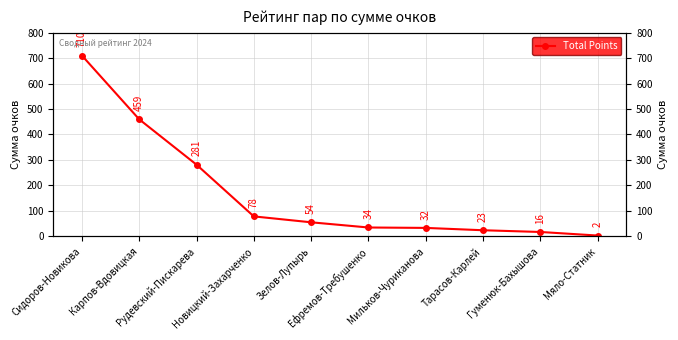

What is the value of the 4th point from the left?

78.0